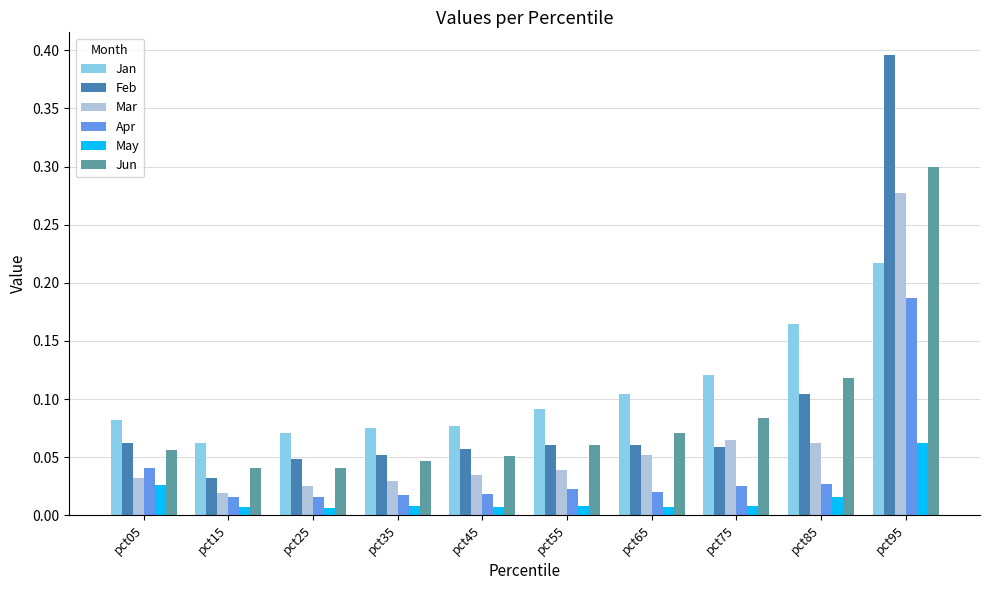

Between pct05 and pct15, which series saw the biggest shift?

Feb